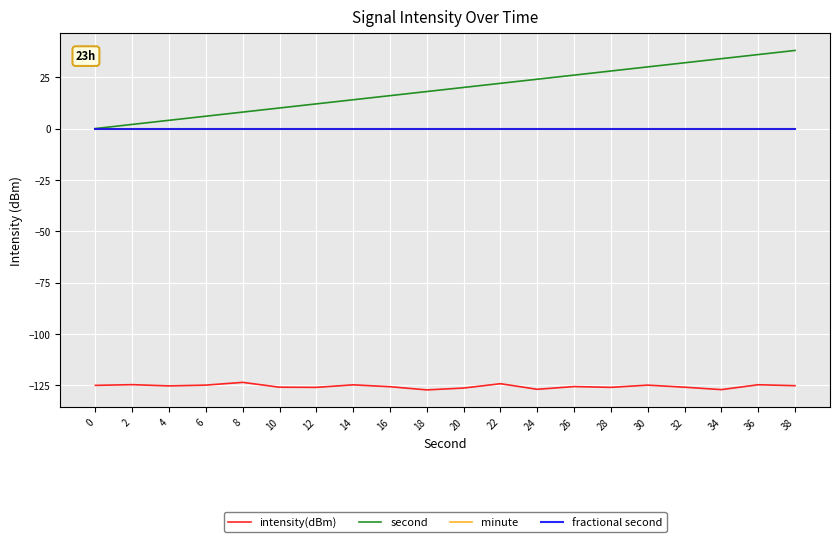

What is the maximum value shown in the chart?

38.0